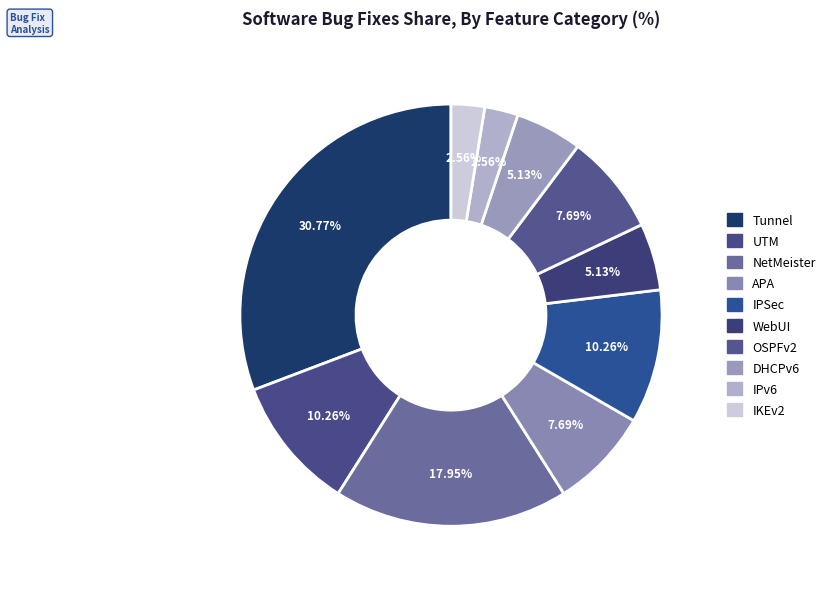

How many segments does this pie chart have?

10